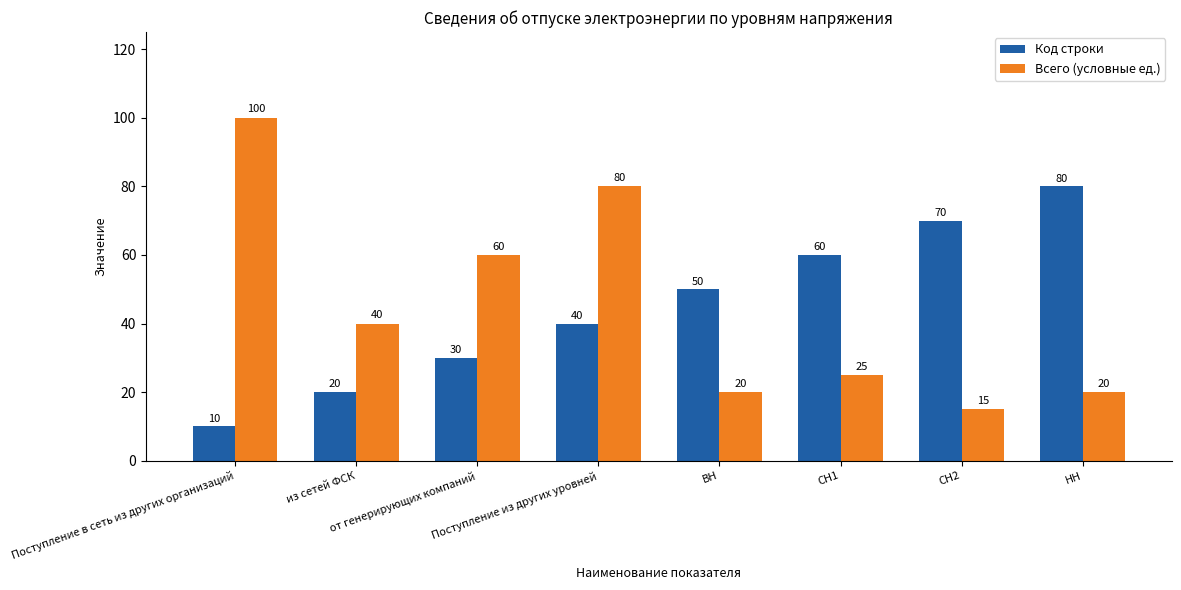

Reading right to left, list all the values displayed in this chart.

Код строки: НН=80	СН2=70	СН1=60	ВН=50	Поступление из других уровней=40	от генерирующих компаний=30	из сетей ФСК=20	Поступление в сеть из других организаций=10
Всего (условные ед.): НН=20	СН2=15	СН1=25	ВН=20	Поступление из других уровней=80	от генерирующих компаний=60	из сетей ФСК=40	Поступление в сеть из других организаций=100